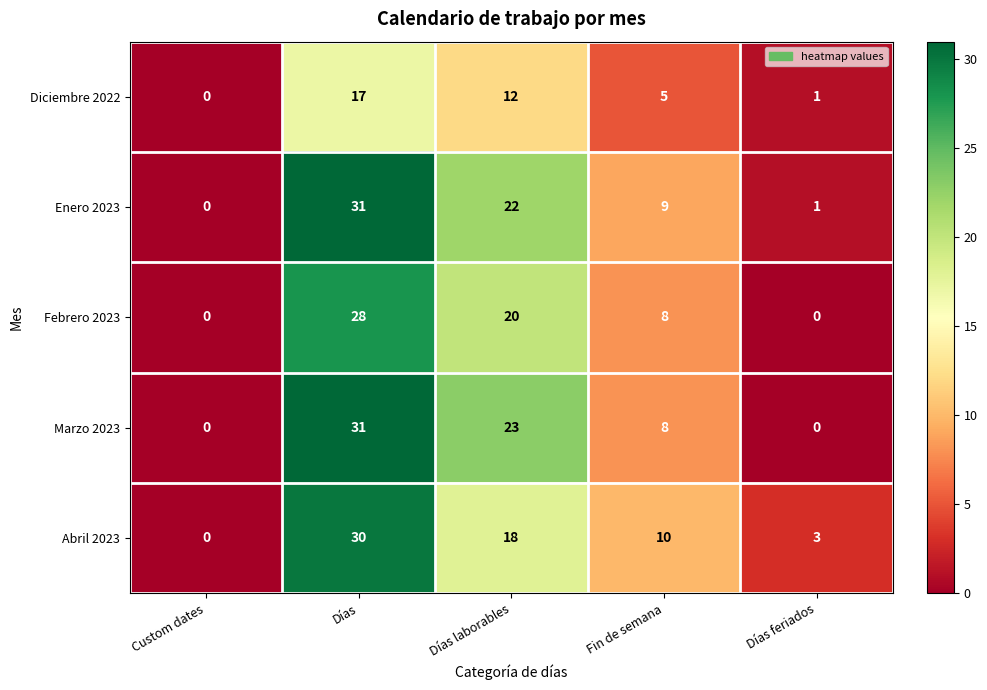

What is the total value across all series at Días laborables?

95